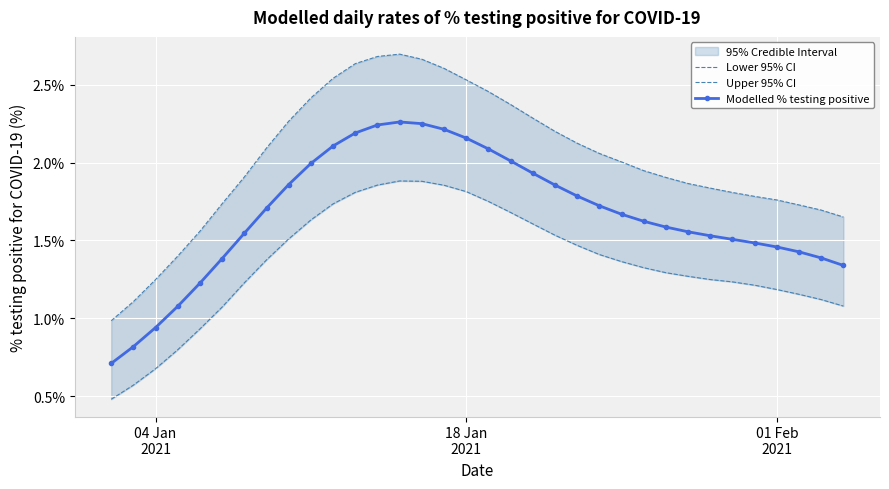

Rank the series by their maximum value, from highest to lowest.

Upper 95% CI, Modelled % testing positive, Lower 95% CI